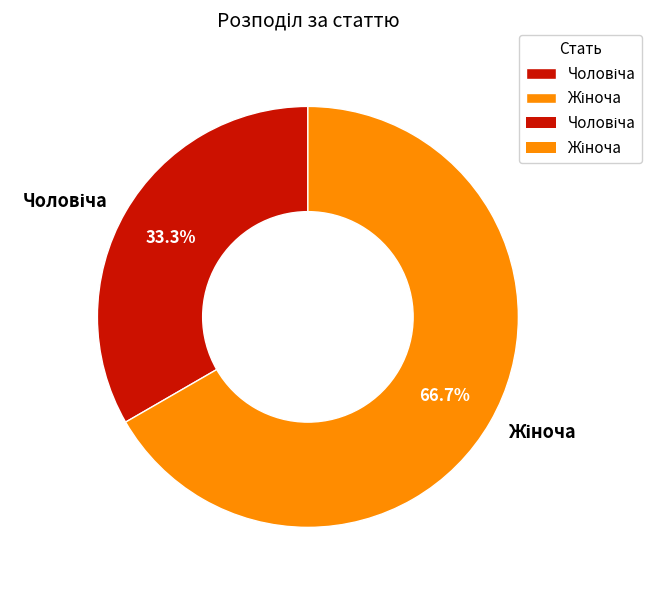

How many segments does this pie chart have?

2